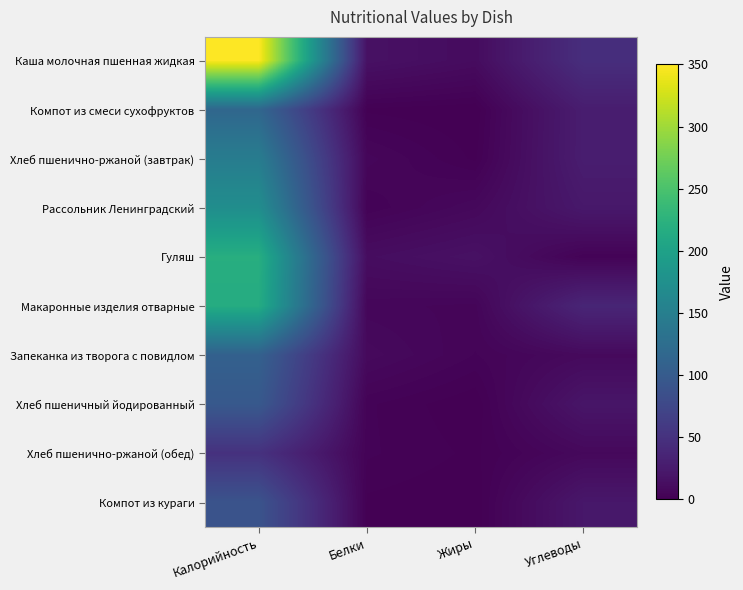

What is the difference between the highest and lowest values at Калорийность?

300